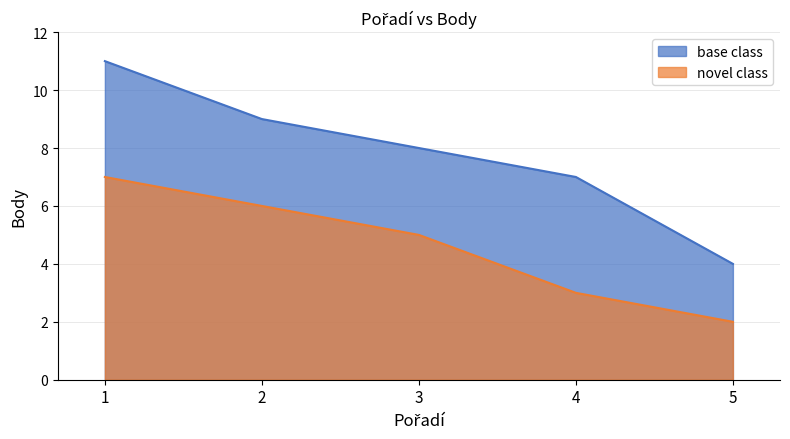

How many data points does each series have?

5